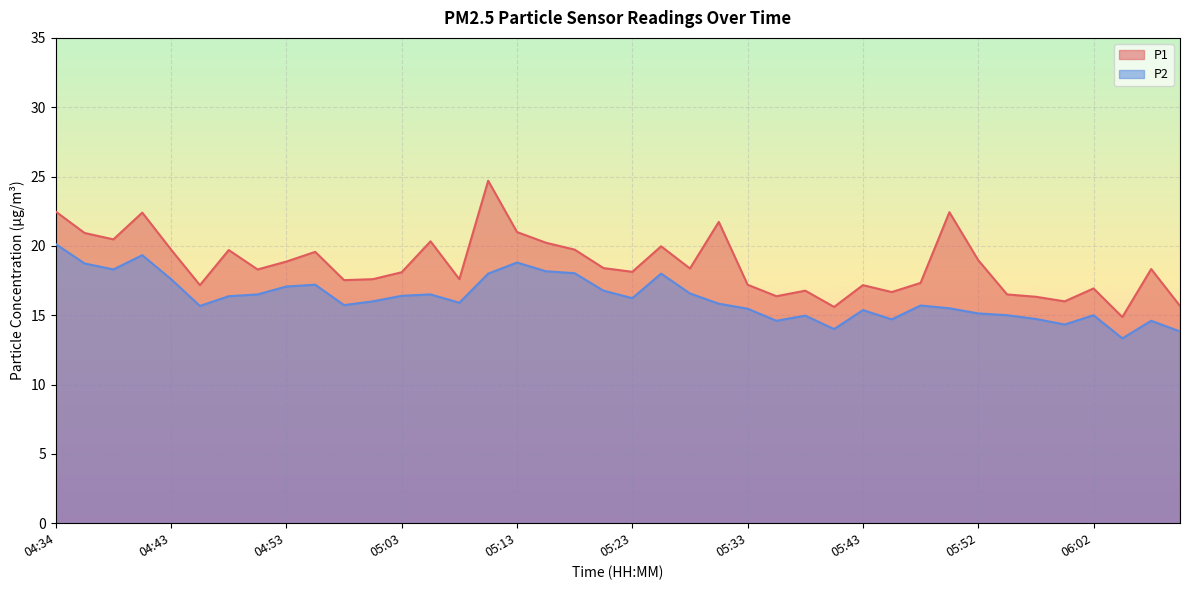

What is the difference between the maximum and minimum values in the P1 series?

9.8